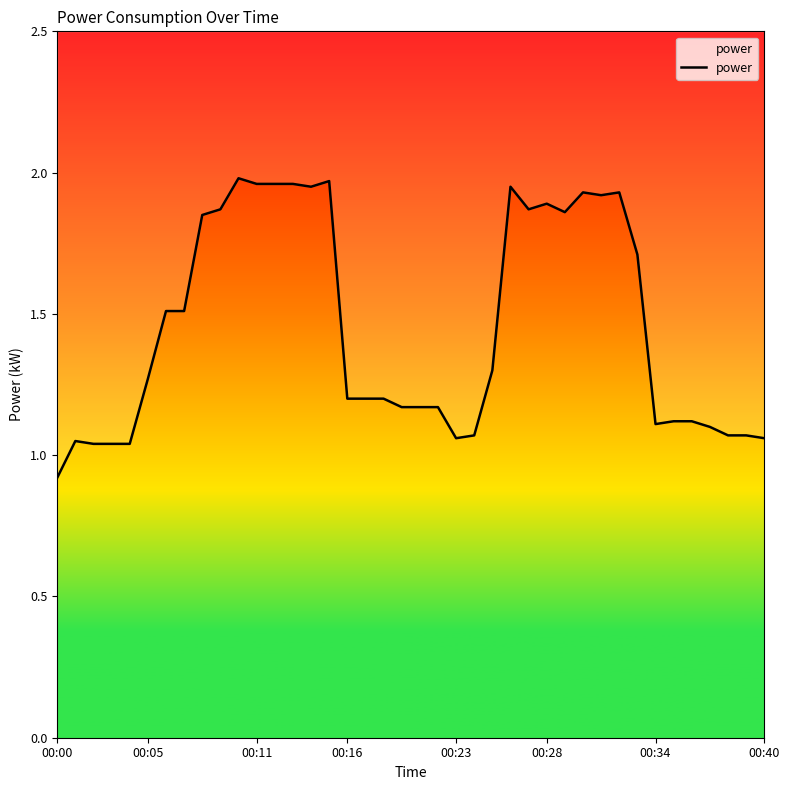

The chart shows a value of 0.7 at 36. True or false?

False